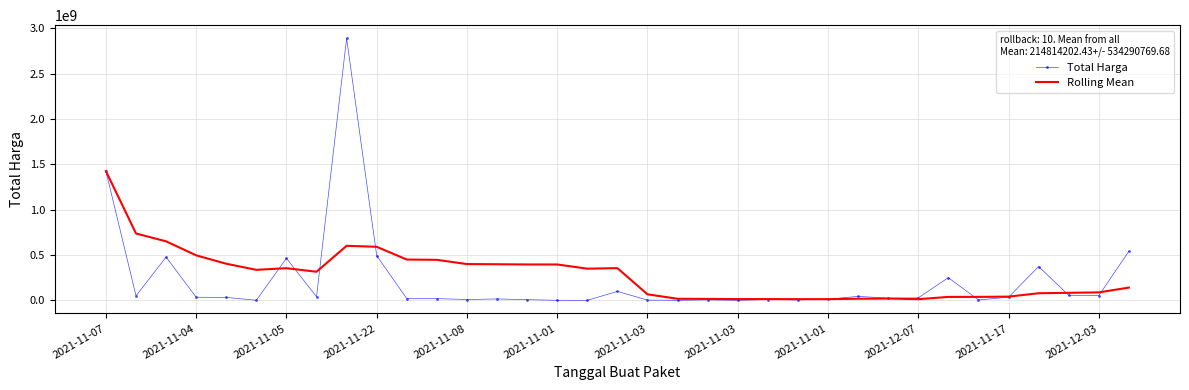

Which series has the widest spread of values?

Total Harga